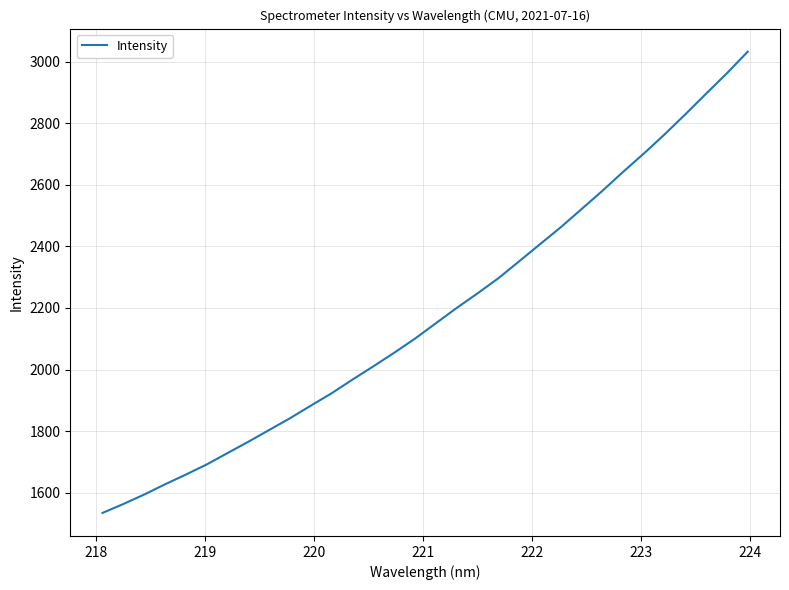

What is the difference between the maximum and minimum values?

1497.2